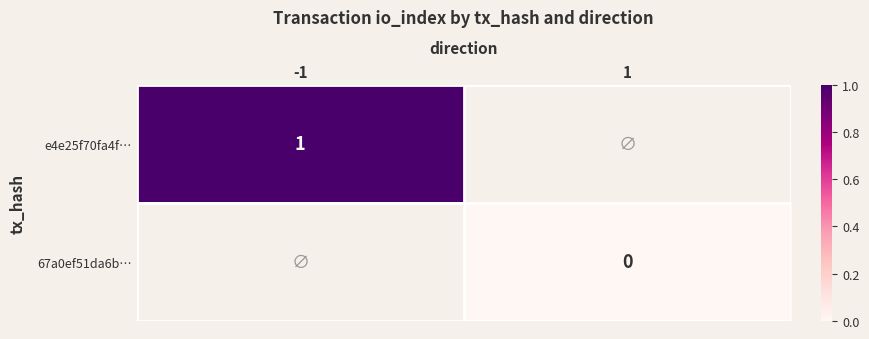

The e4e25f70fa4f… series shows 2 at -1. True or false?

False